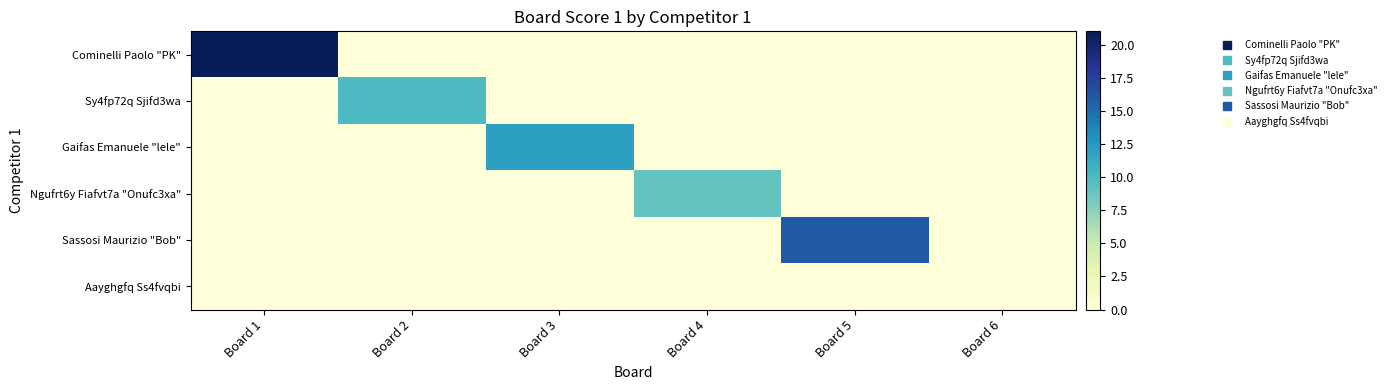

At how many categories does at least one series exceed 4?

5